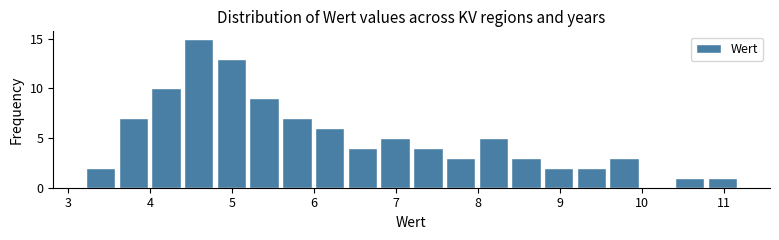

Read against the x-axis, roughly where is the centre of the tallest bar?

4.6